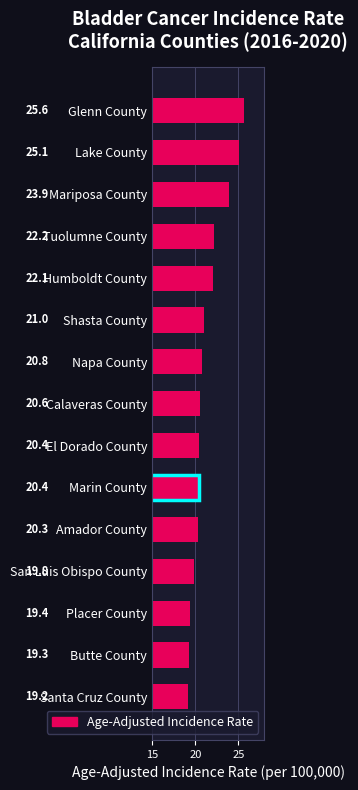

What is the sum of the values at Humboldt County and Santa Cruz County?

41.3